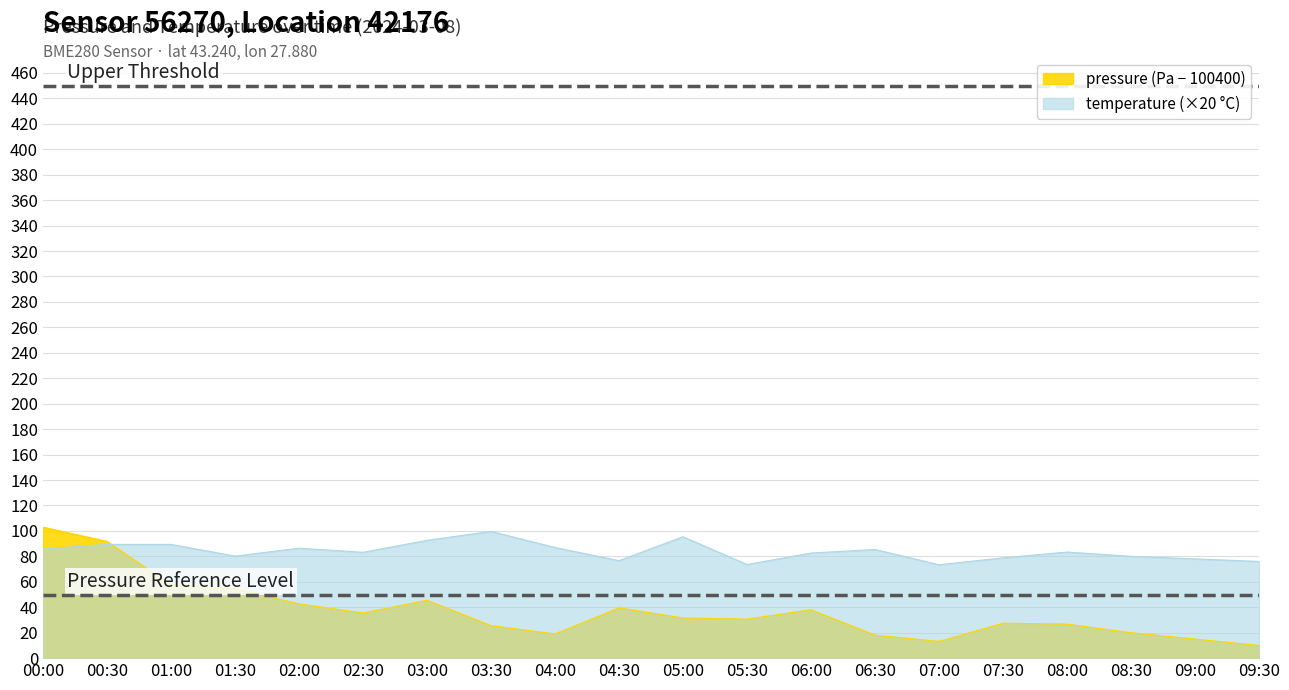

Reading left to right, what are all the values shown in this chart?

pressure: 103.0	91.8	57.6	54.6	42.6	35.5	45.5	25.6	19.0	39.5	31.6	30.7	38.1	18.1	13.2	27.4	26.8	20.0	15.0	10.0
temperature: 85.8	89.4	89.4	80.2	86.4	83.2	92.6	99.6	87.0	76.6	95.4	73.6	82.6	85.4	73.4	78.8	83.4	80.0	78.0	76.0